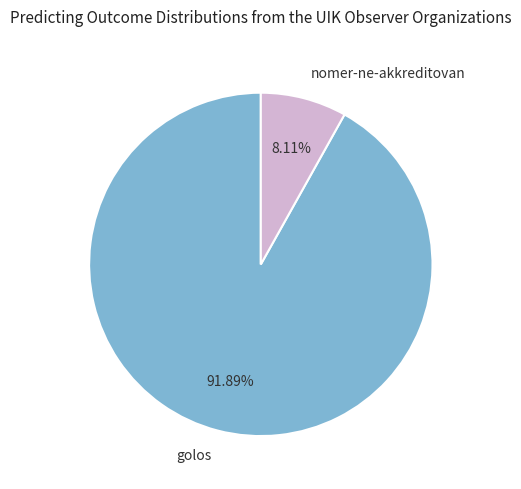

Does any single category account for the majority?

Yes